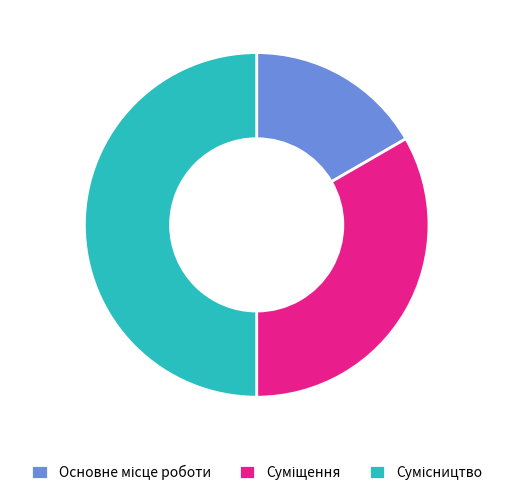

How many slices are in this pie chart?

3